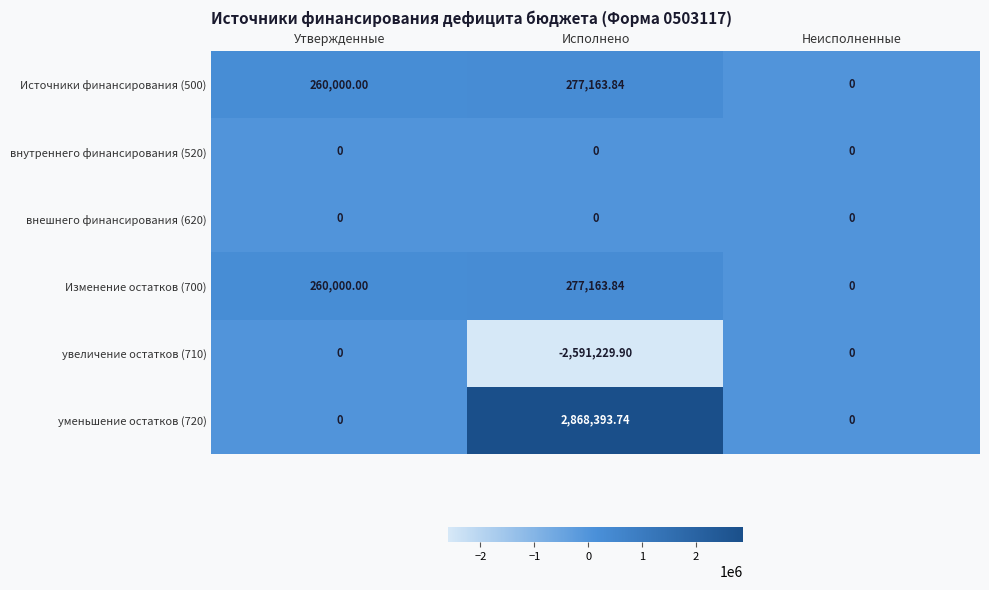

Count the number of categories in the chart.

3